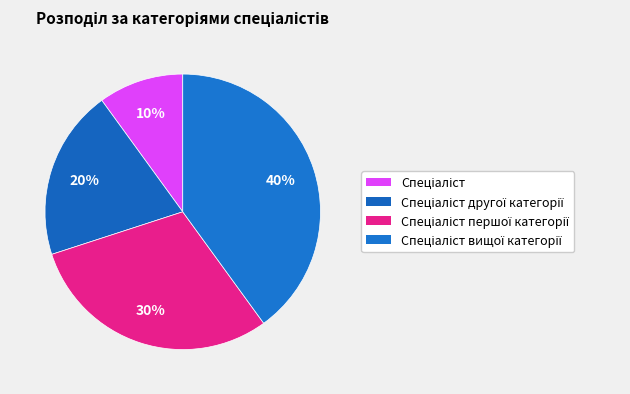

Rank the categories by value from highest to lowest.

Спеціаліст вищої категорії, Спеціаліст першої категорії, Спеціаліст другої категорії, Спеціаліст